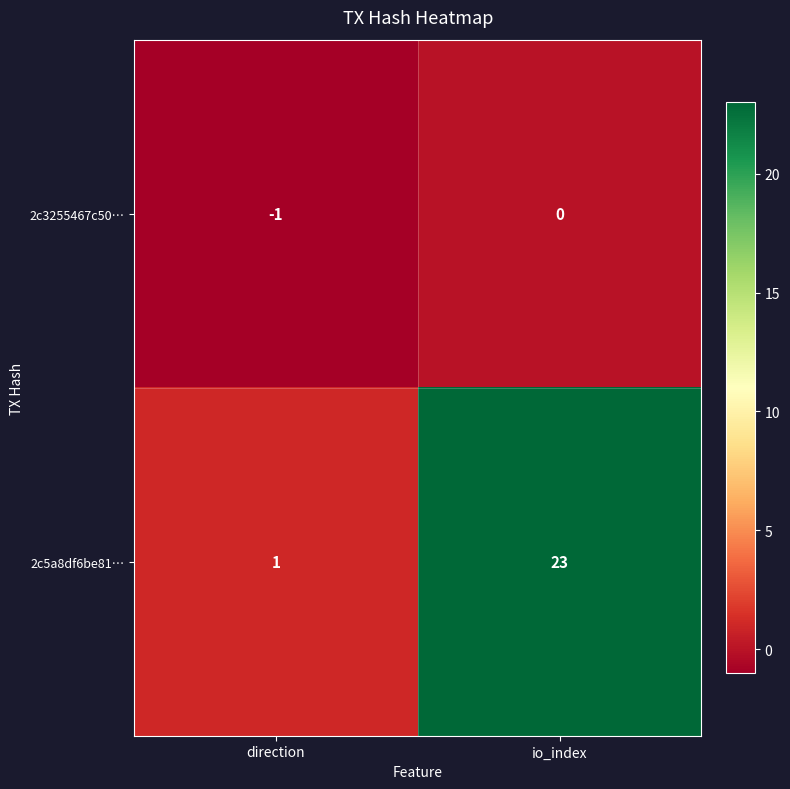

What is the difference between the maximum and minimum values in the 2c5a8df6be81… series?

22